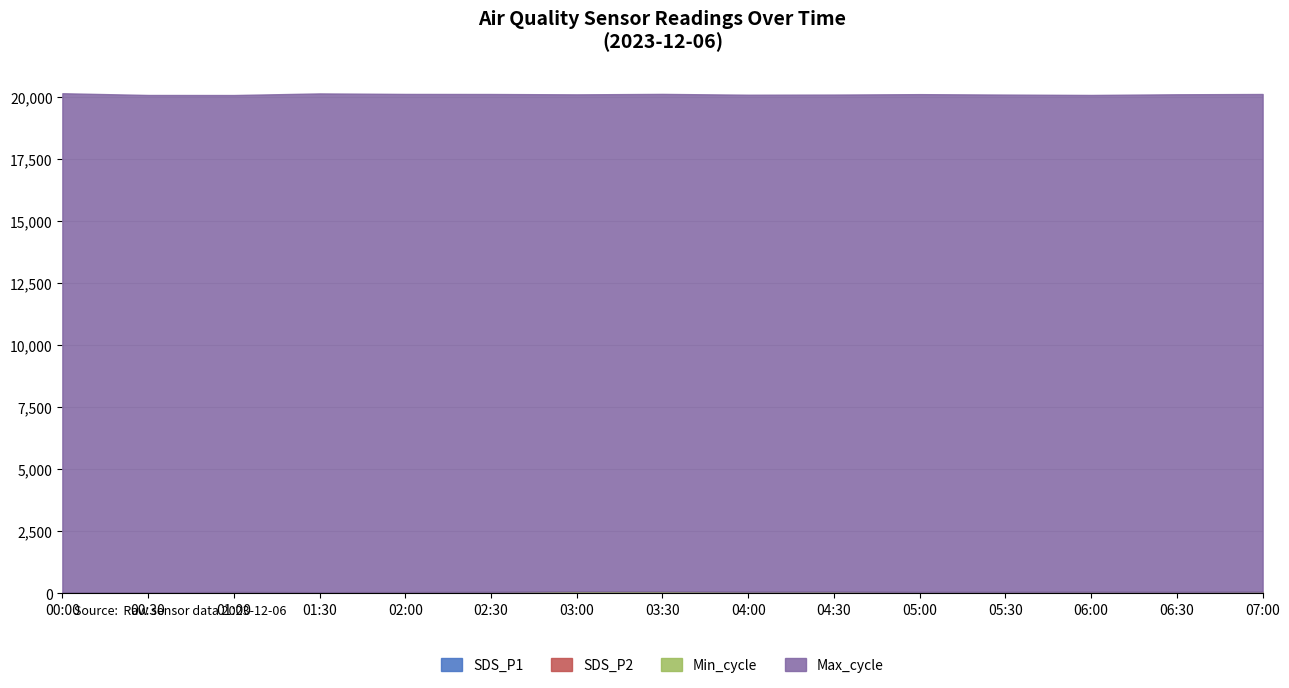

Reading right to left, transcribe all the data shown in this chart.

SDS_P1: 34.3	27.2	25.4	22.4	24.3	33.2	29.0	37.4	36.5	25.4	19.2	17.1	22.6	12.1	8.9
SDS_P2: 14.4	13.5	14.3	12.1	14.2	13.8	14.1	17.1	20.4	14.9	11.8	10.4	13.1	7.7	5.3
Min_cycle: 23.0	23.0	28.0	28.0	23.0	28.0	28.0	29.0	28.0	23.0	23.0	23.0	23.0	23.0	23.0
Max_cycle: 20050.0	20046.0	20015.0	20035.0	20054.0	20023.0	20021.0	20042.0	20022.0	20058.0	20070.0	20094.0	20021.0	20039.0	20115.0